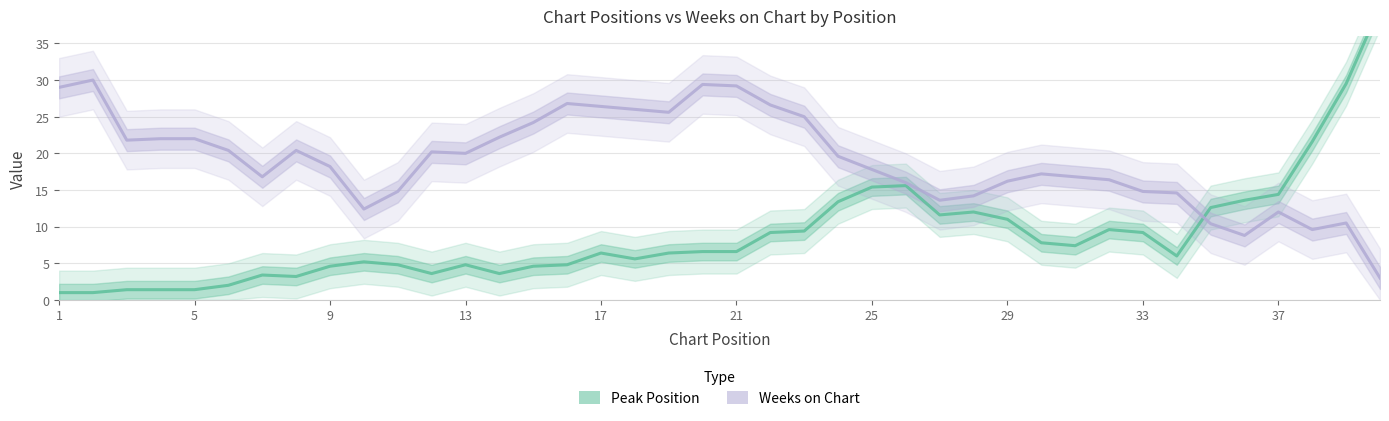

List the series in order of their overall mean, lowest first.

Peak Position, Weeks on Chart